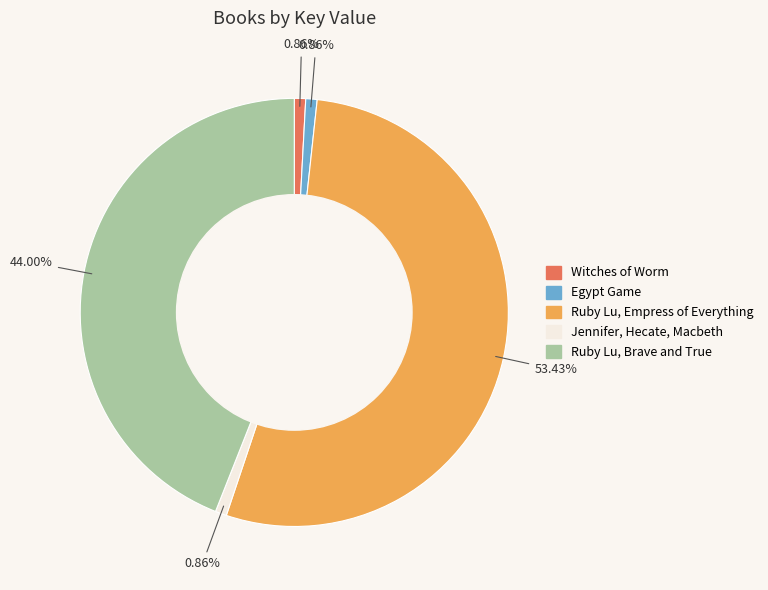

Between Witches of Worm and Ruby Lu, Empress of Everything, which is larger?

Ruby Lu, Empress of Everything